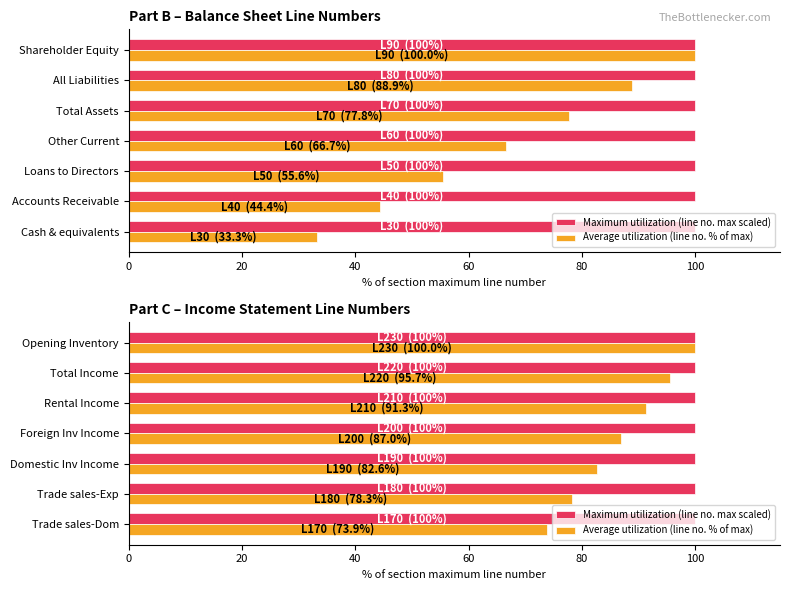

True or false: Average utilization (line no. % of max) has a value of 17.2 at Trade sales-Dom.

False